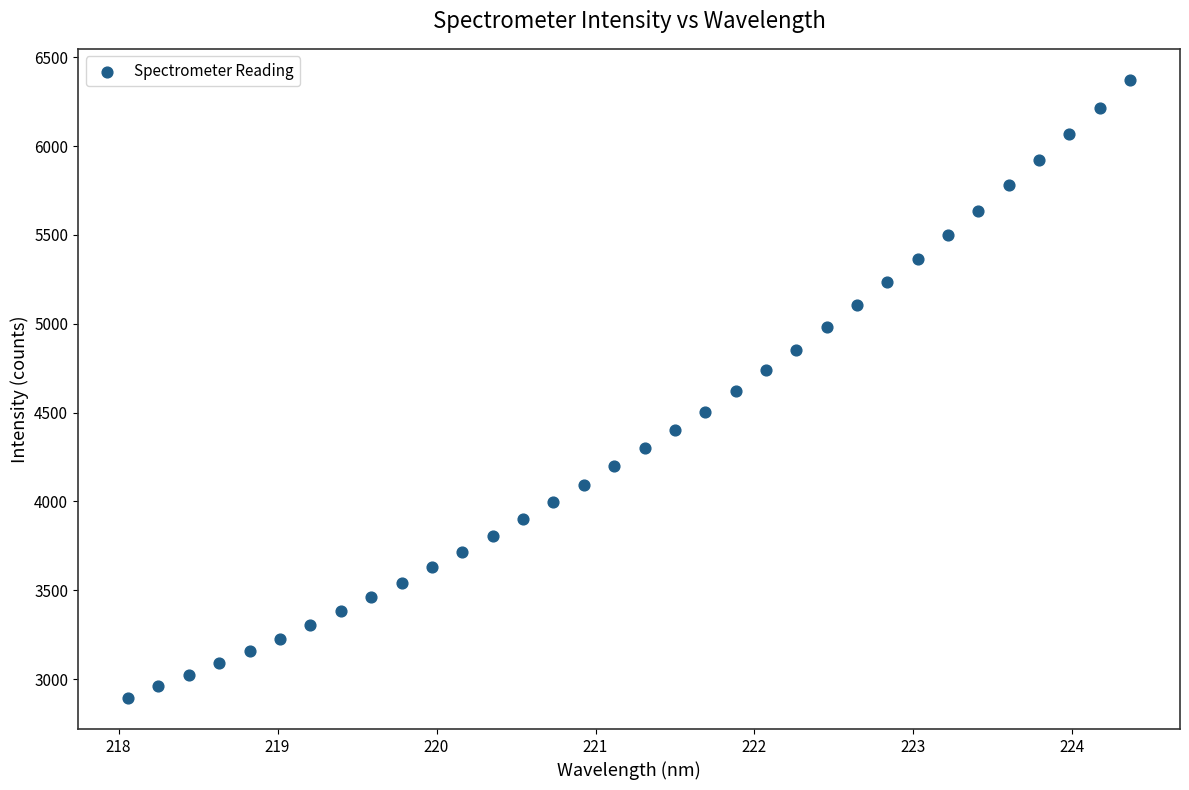

What is the range of X values (max minus min)?

6.3